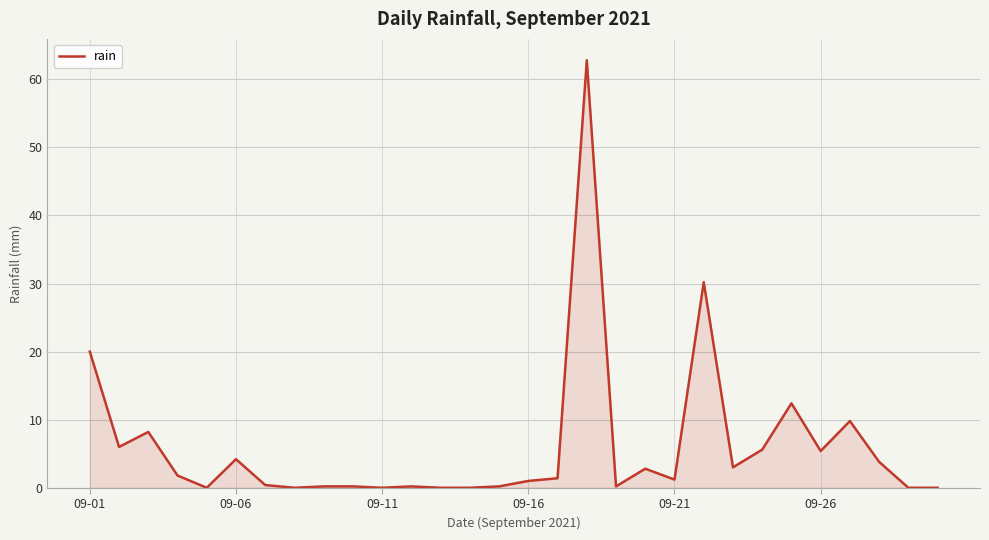

What is the difference between the maximum and minimum values?

62.8